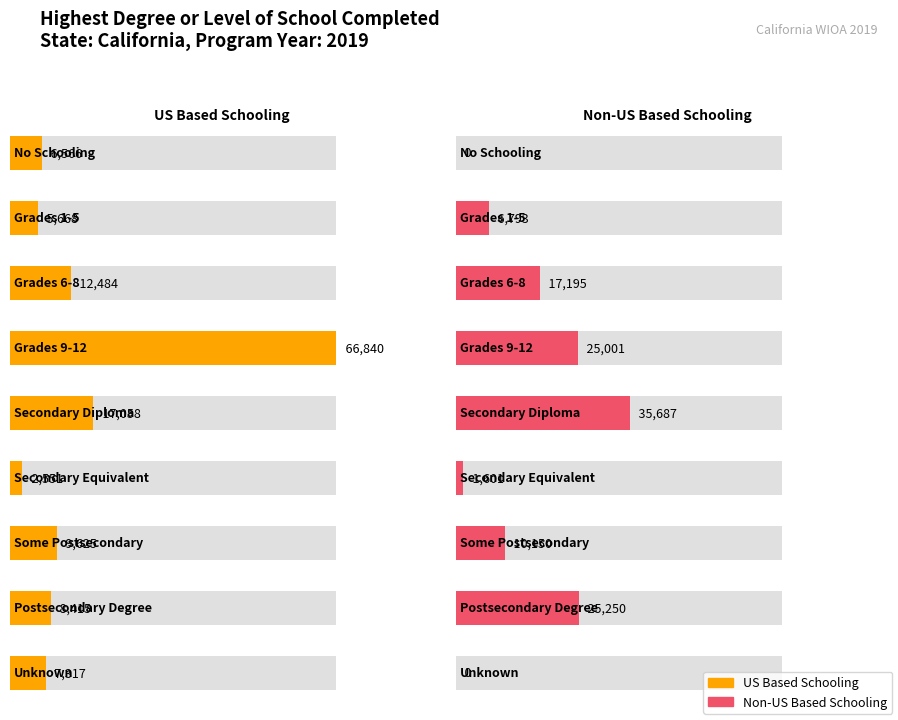

What is the spread (max minus min) of values at Secondary Equivalent?

950